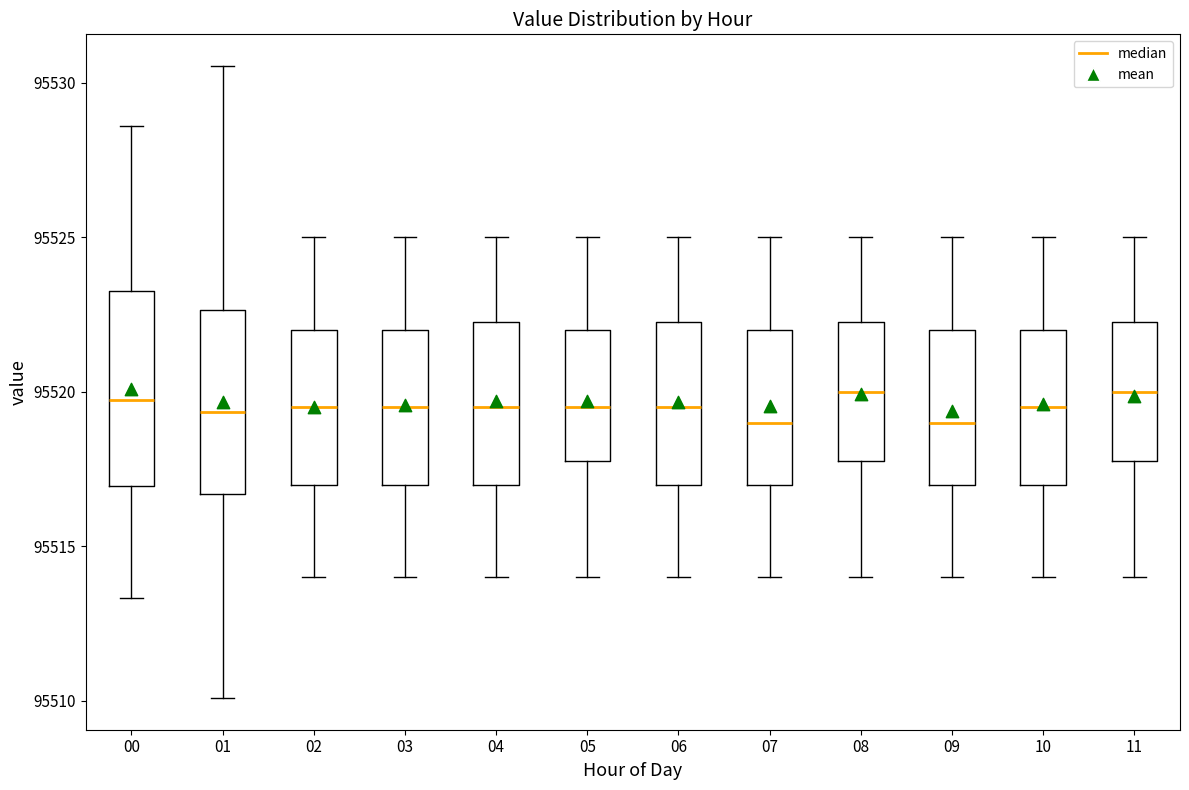

Reading left to right, read every box against the y-axis: the position of its median line, the range the box covers, and the ends of its whiskers. The values are not printed on the chart, so give them approximately, as read against the axis.

00: median 95519.5, box 95517.0 to 95523.5, whiskers 95513.5 to 95528.5
01: median 95519.5, box 95516.5 to 95522.5, whiskers 95510.0 to 95530.5
02: median 95519.5, box 95517.0 to 95522.0, whiskers 95514.0 to 95525.0
03: median 95519.5, box 95517.0 to 95522.0, whiskers 95514.0 to 95525.0
04: median 95519.5, box 95517.0 to 95522.5, whiskers 95514.0 to 95525.0
05: median 95519.5, box 95518.0 to 95522.0, whiskers 95514.0 to 95525.0
06: median 95519.5, box 95517.0 to 95522.5, whiskers 95514.0 to 95525.0
07: median 95519.0, box 95517.0 to 95522.0, whiskers 95514.0 to 95525.0
08: median 95520.0, box 95518.0 to 95522.5, whiskers 95514.0 to 95525.0
09: median 95519.0, box 95517.0 to 95522.0, whiskers 95514.0 to 95525.0
10: median 95519.5, box 95517.0 to 95522.0, whiskers 95514.0 to 95525.0
11: median 95520.0, box 95518.0 to 95522.5, whiskers 95514.0 to 95525.0